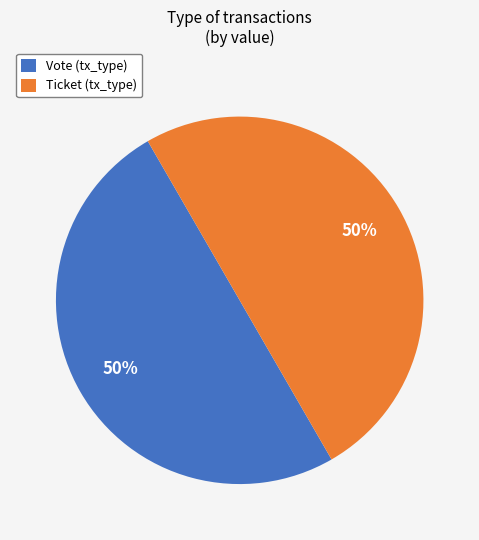

To the nearest percent, what is the combined percentage of Ticket (tx_type) and Vote (tx_type)?

100%